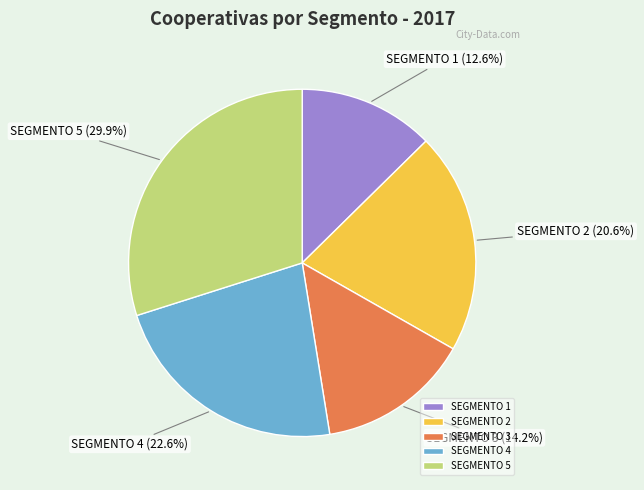

Combined, do SEGMENTO 4 and SEGMENTO 5 account for over 50%?

Yes